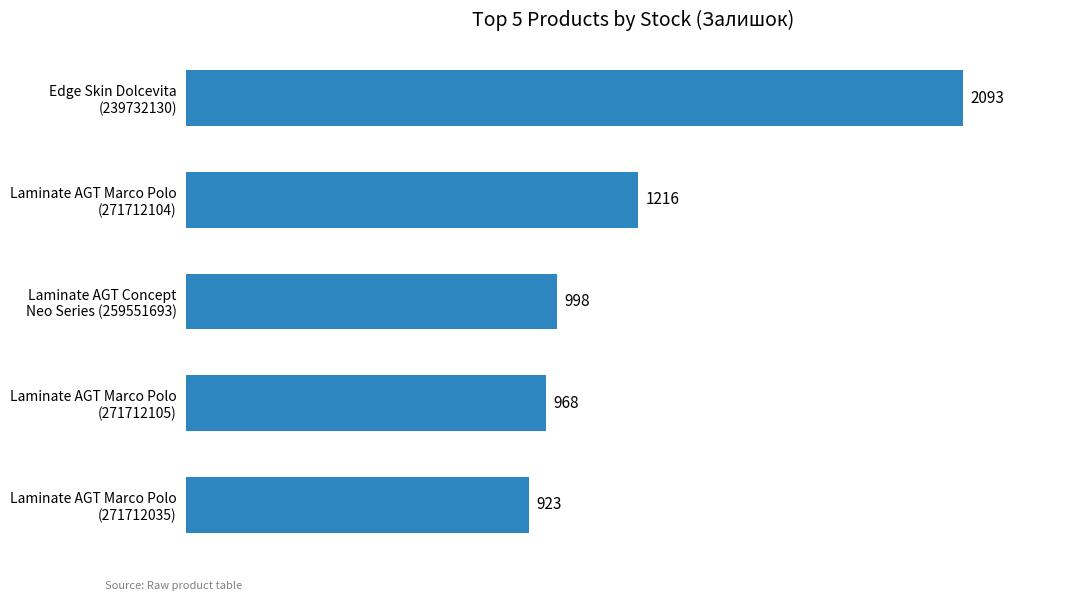

What is the difference between the maximum and minimum values?

1170